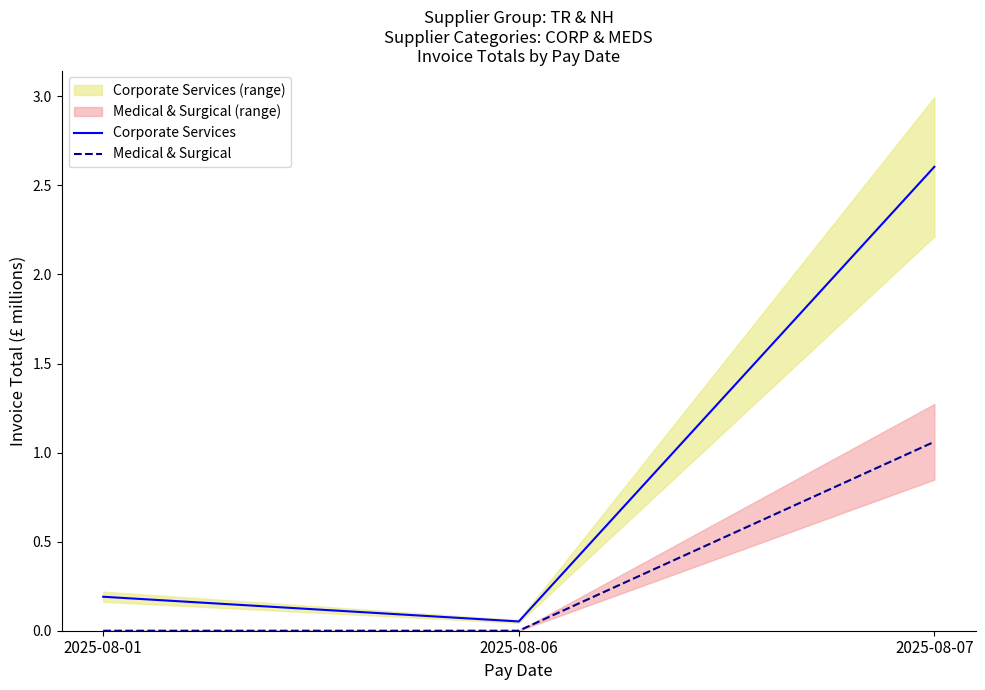

Rank the series at 2025-08-01 from highest to lowest value.

Corporate Services, Medical & Surgical